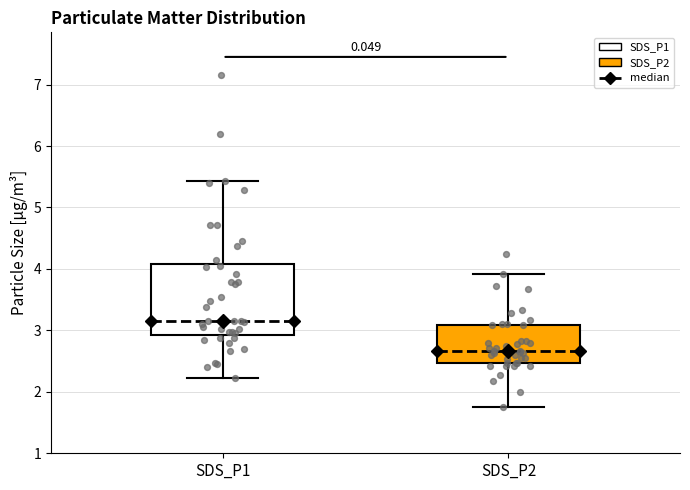

Where is the upper edge of the box for SDS_P1 on the y-axis? The values are not printed on the chart, so give them approximately, as read against the axis.

4.1